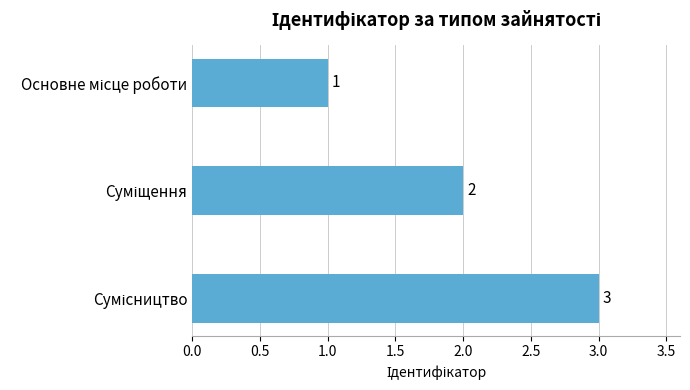

What is the greatest value displayed?

3